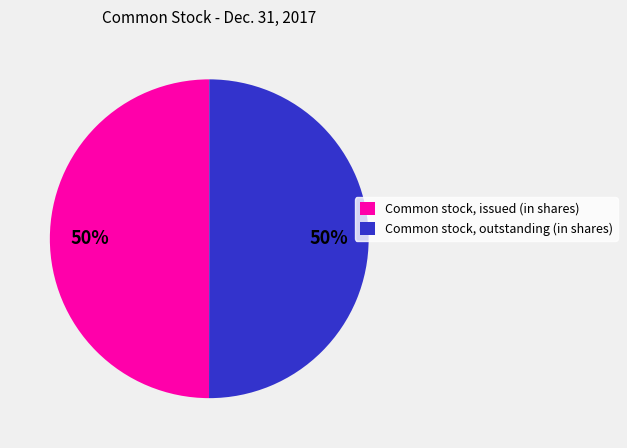

Is it true that Common stock, outstanding (in shares) is 50% of the pie?

True